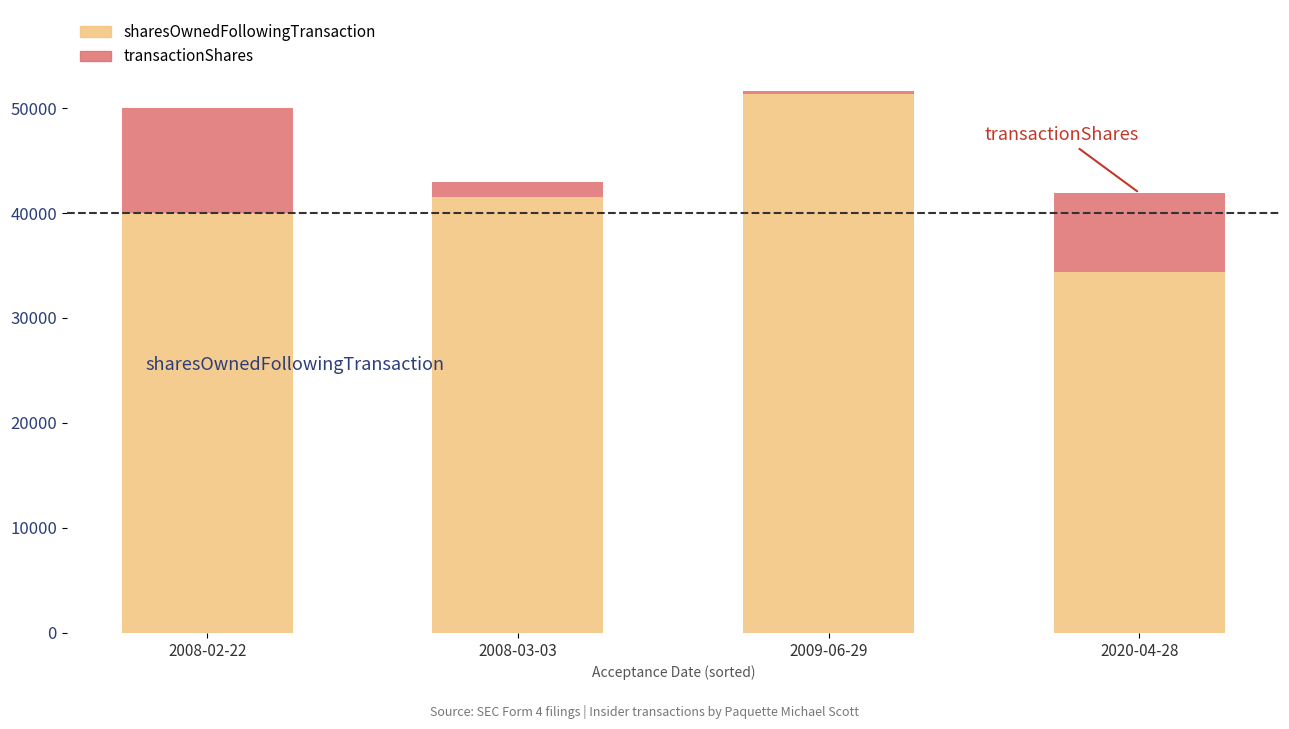

At which label does sharesOwnedFollowingTransaction reach its minimum?

2020-04-28